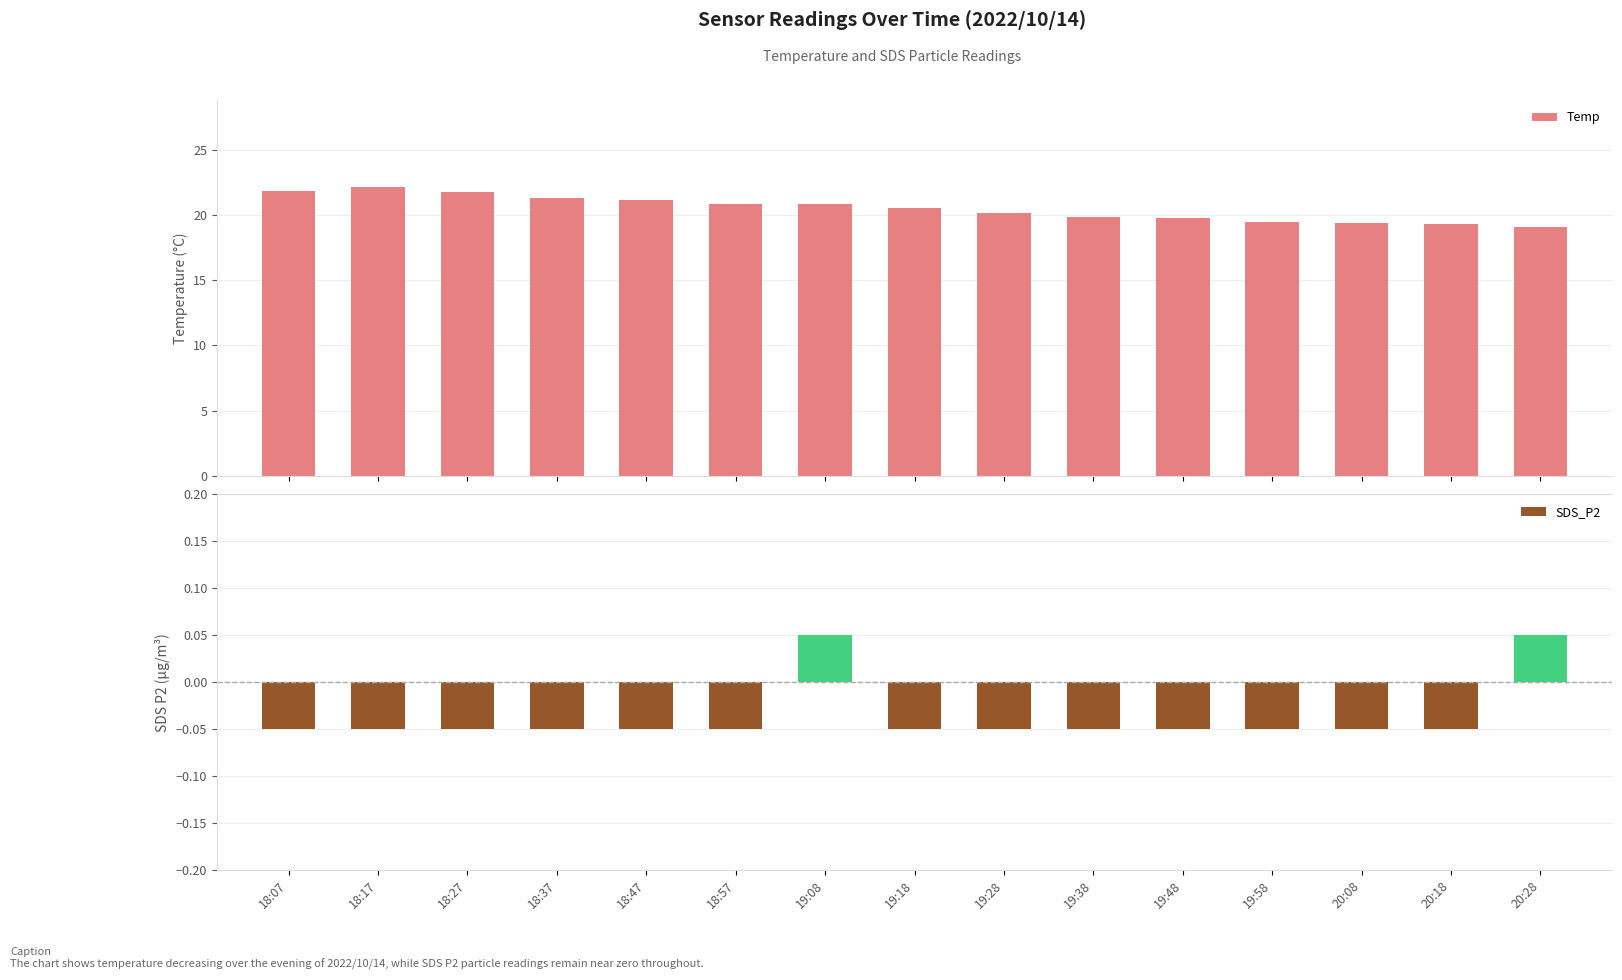

What is the maximum value shown in the chart?

22.2